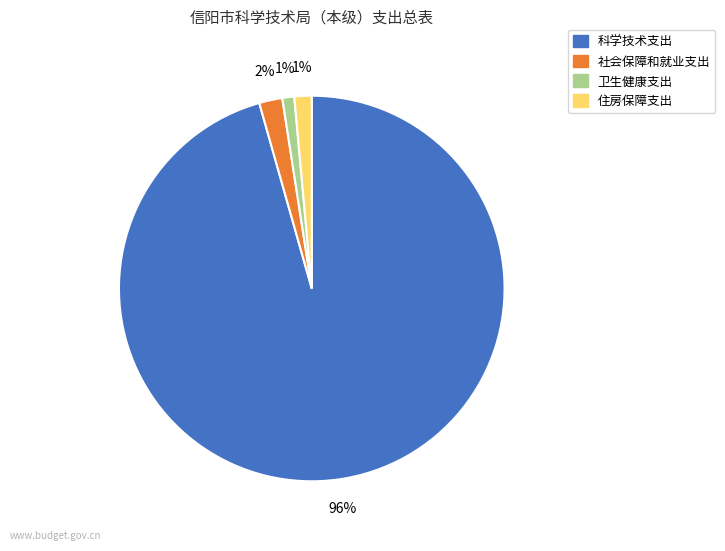

Is the sum of 社会保障和就业支出 and 住房保障支出 greater than half?

No